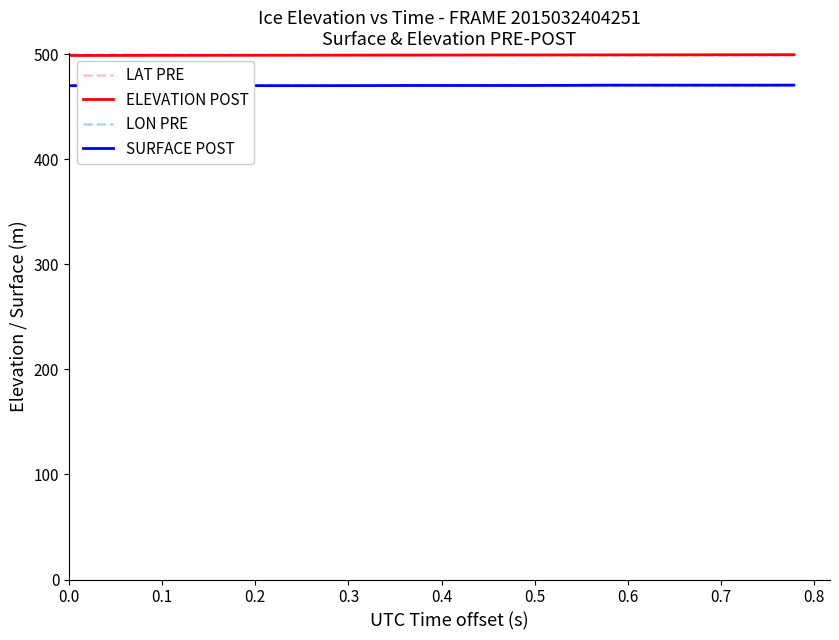

True or false: ELEVATION POST and LON PRE intersect in this chart.

False